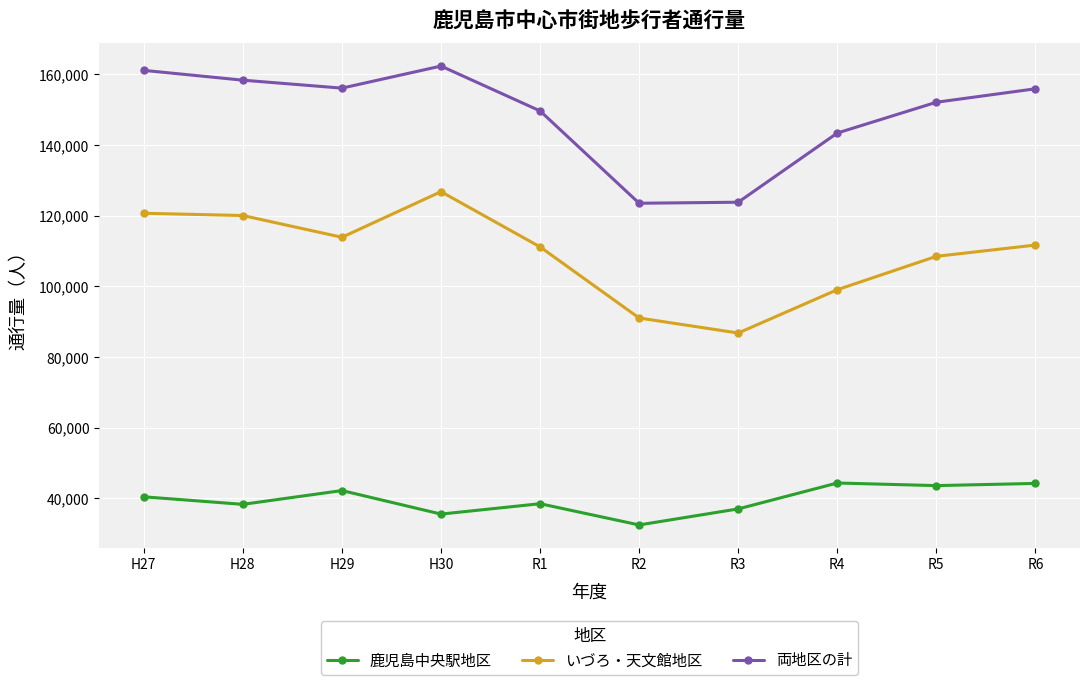

Is the value of 両地区の計 at R4 greater than the value of いづろ・天文館地区 at H30?

Yes